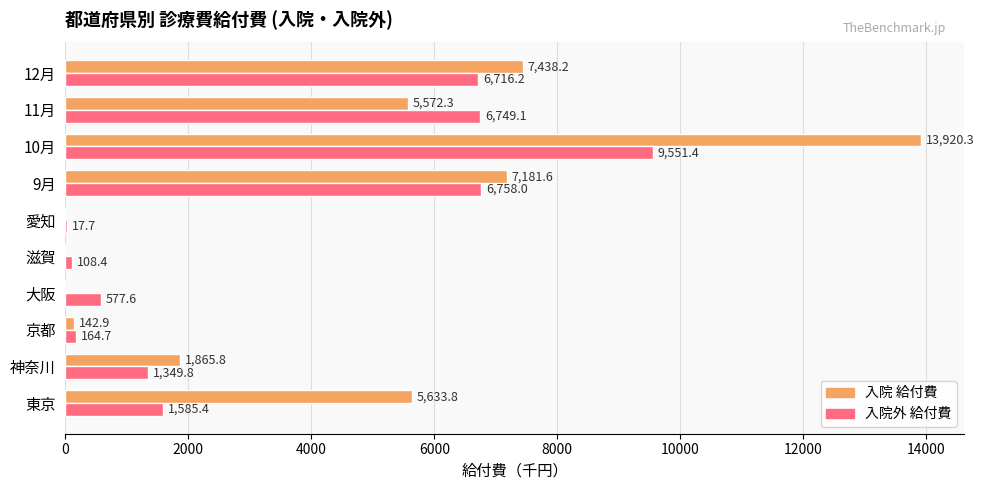

What is the sum of all 入院外 給付費 values?

33578.3